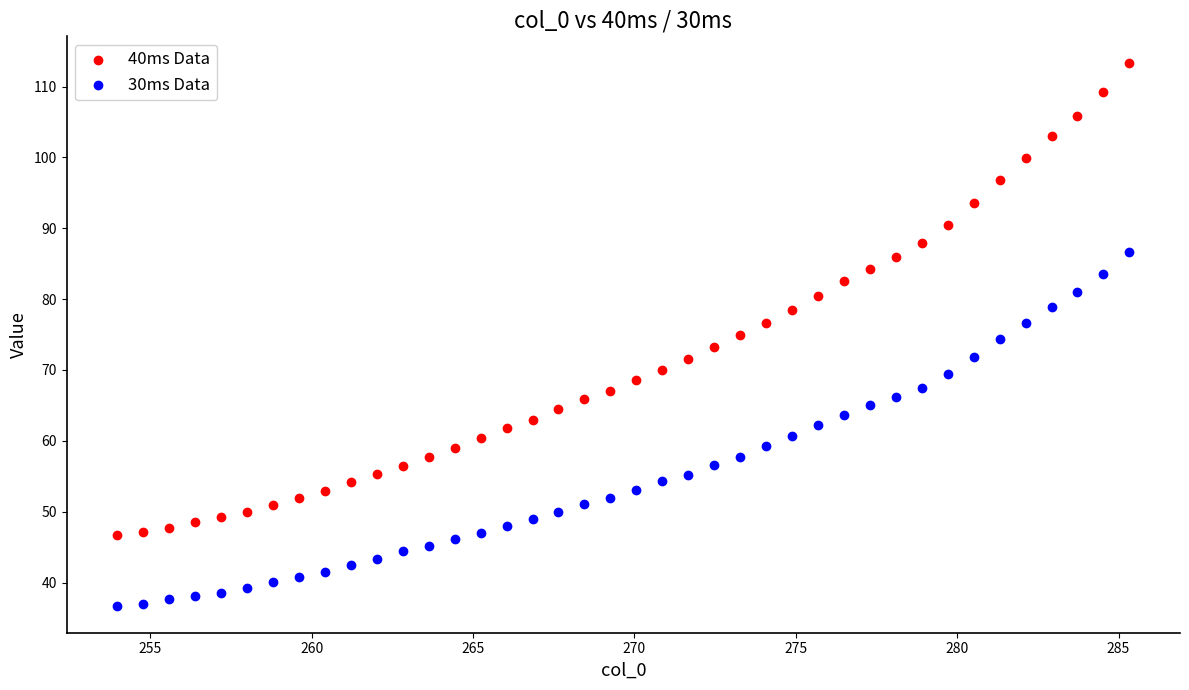

Which series has the widest spread of Y values?

40ms Data